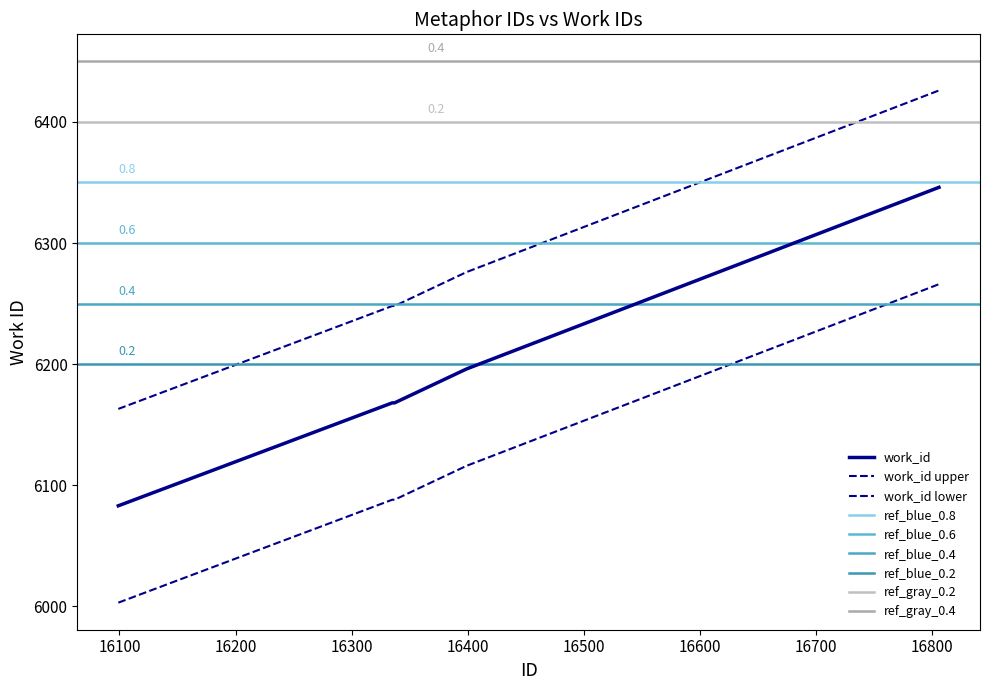

The chart shows a value of 10868 at 16335. True or false?

False